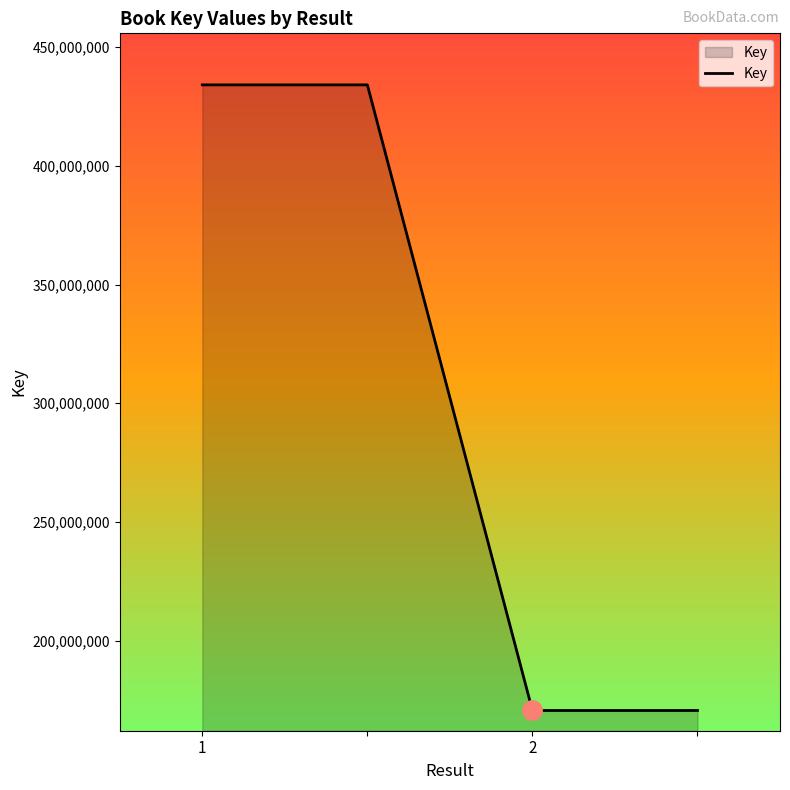

True or false: there are more than 1 points higher than both neighbors.

False